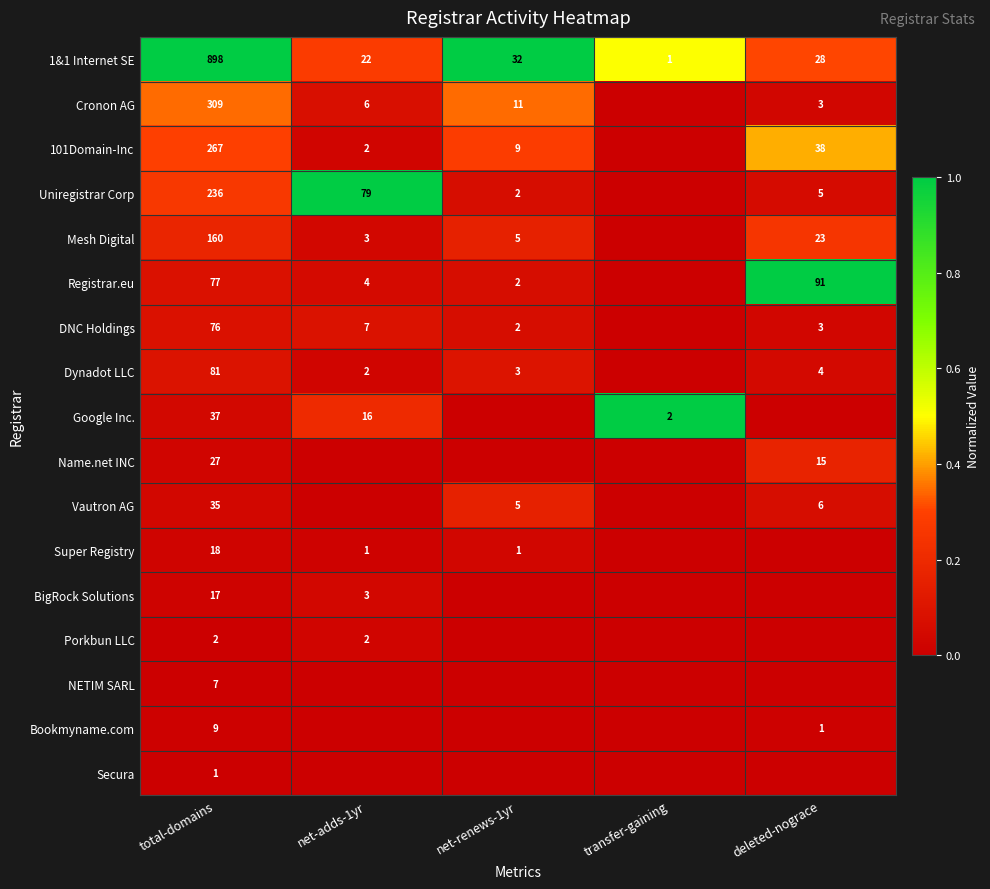

Is the value of Dynadot LLC at net-adds-1yr greater than the value of Cronon AG at net-renews-1yr?

No